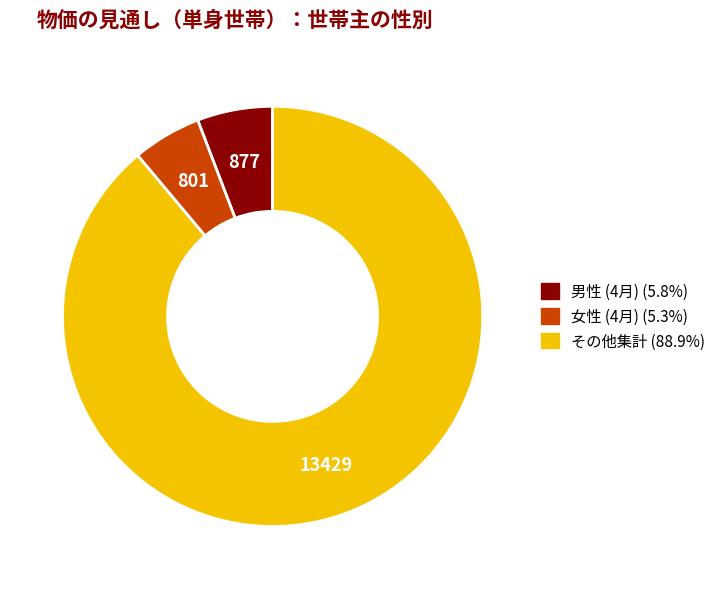

Does any single category account for the majority?

Yes